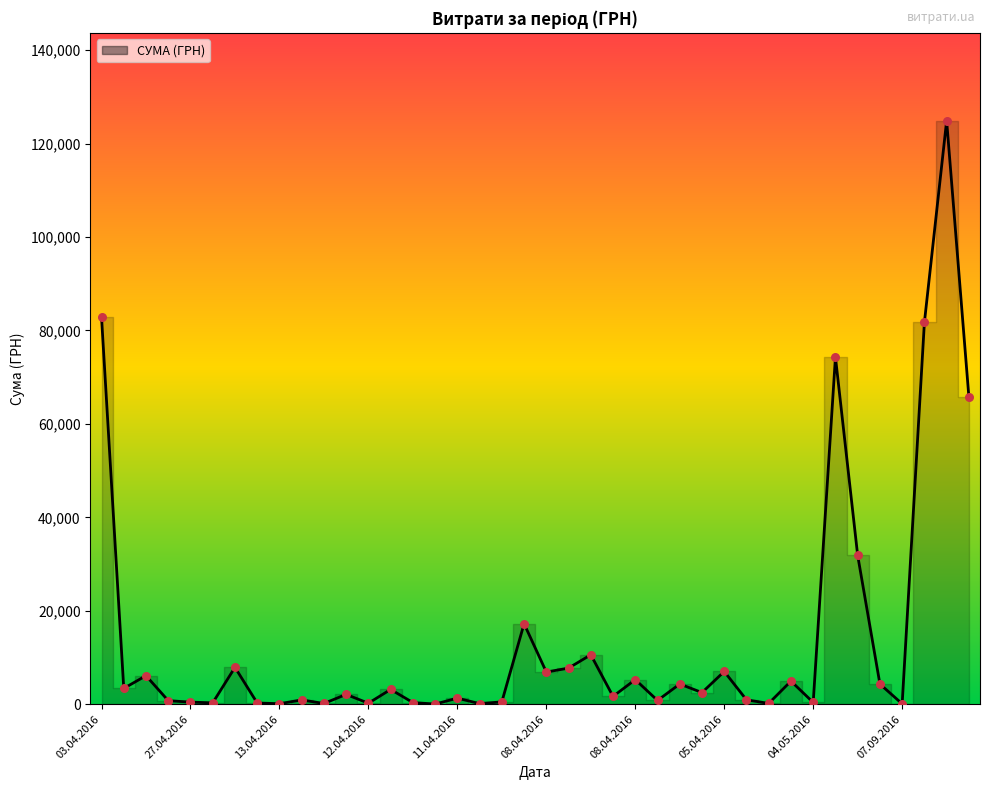

Between 17.04.2016 and 06.04.2016, which is larger?

17.04.2016